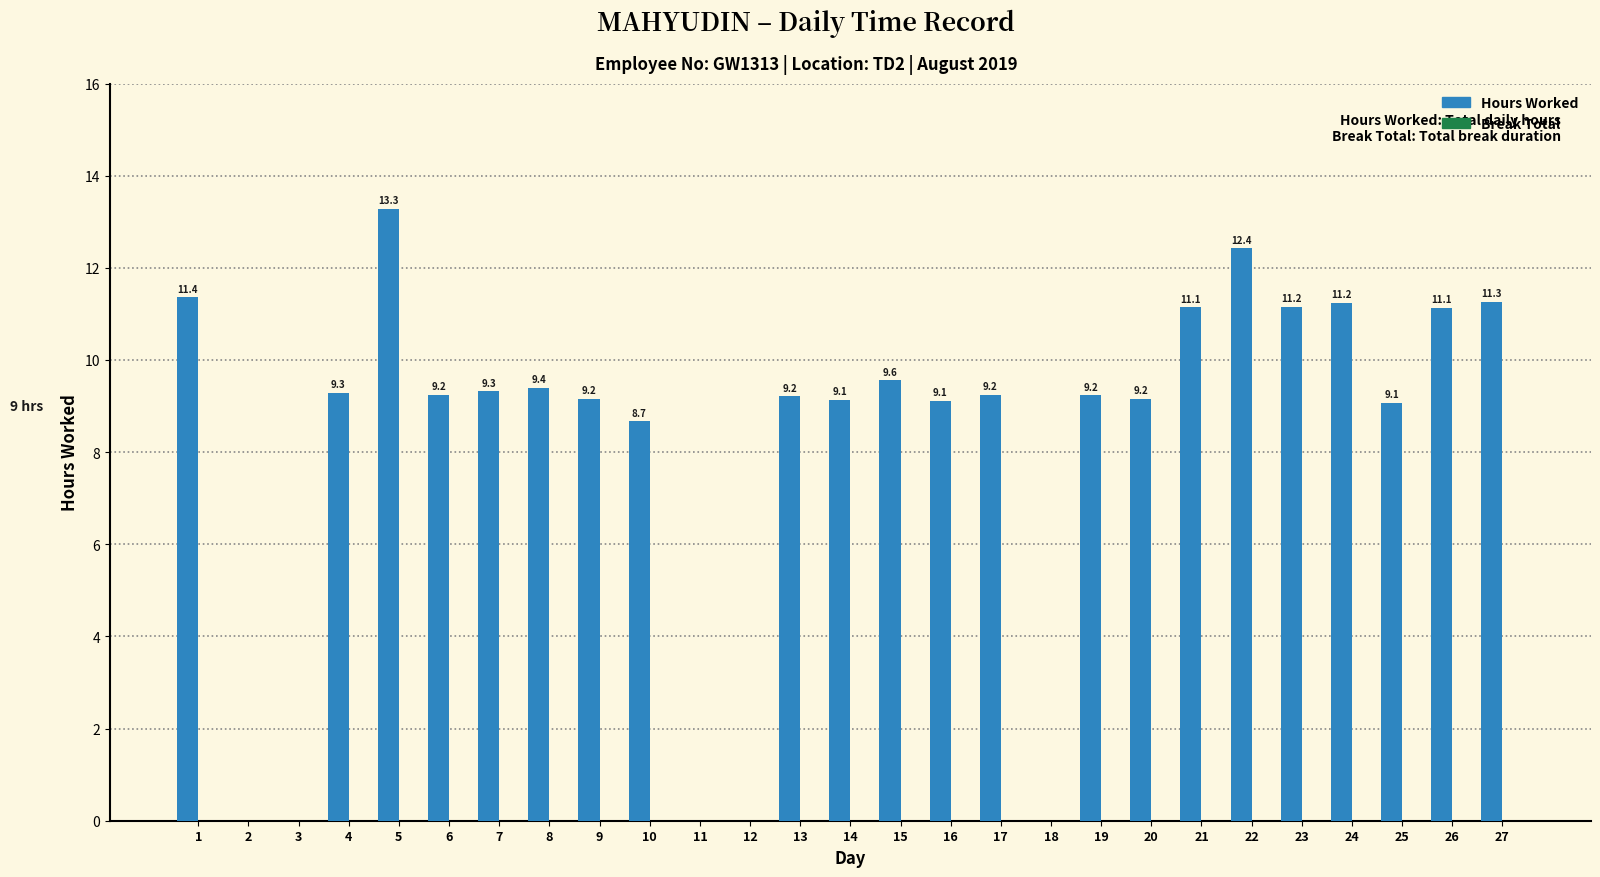

What is the greatest value displayed?

13.3